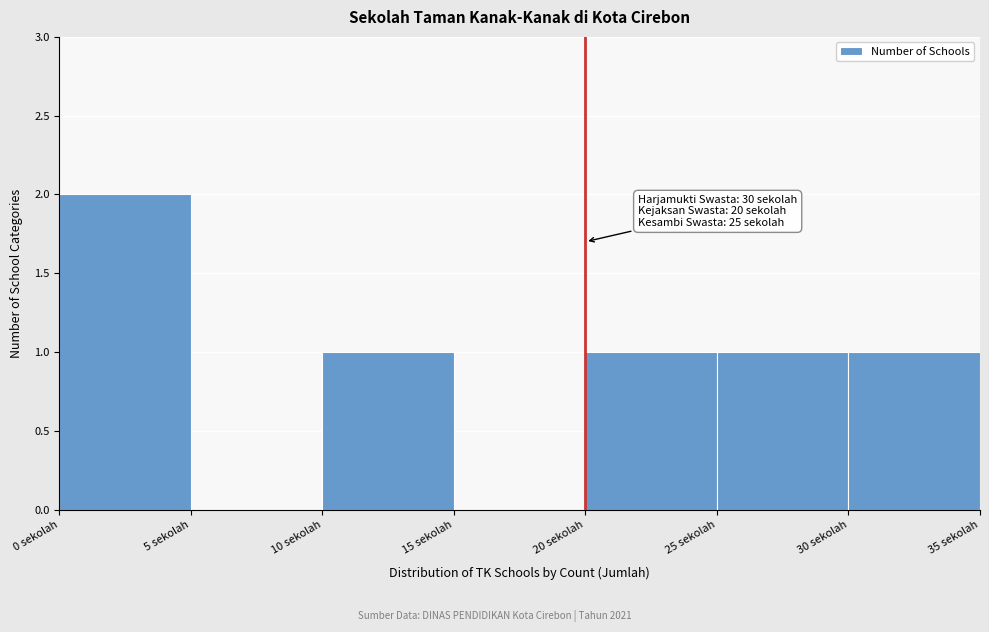

Over which range of the x-axis is the bar tallest?

0 to 5